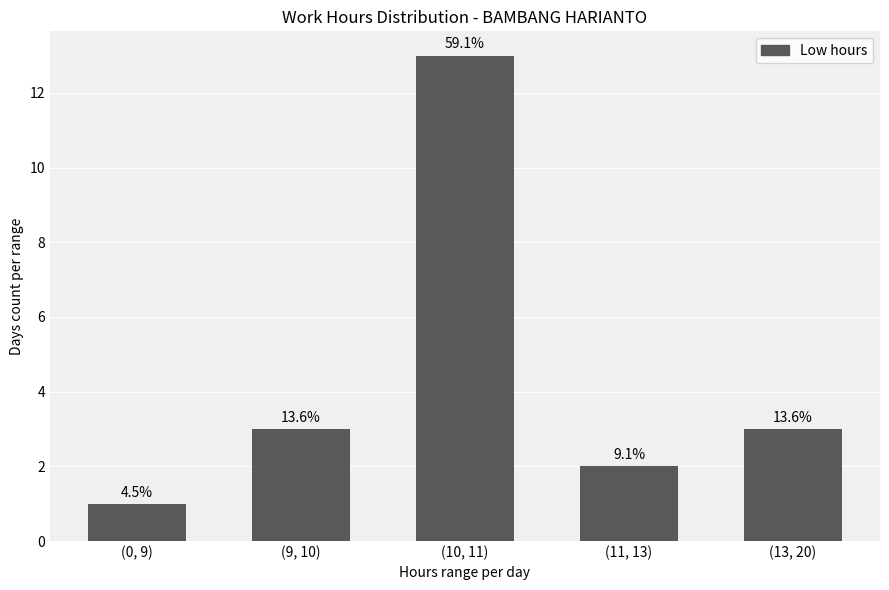

Is it true that the value at (9, 10) is 3?

True